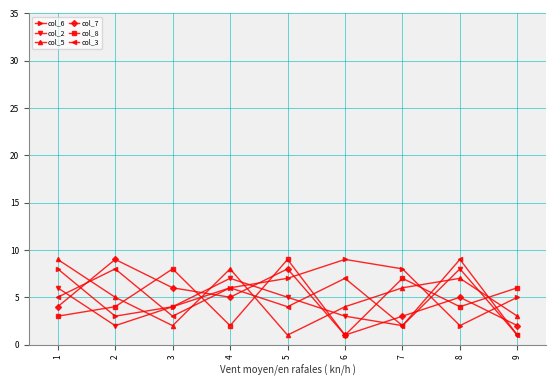

How many lines are shown in the chart?

6